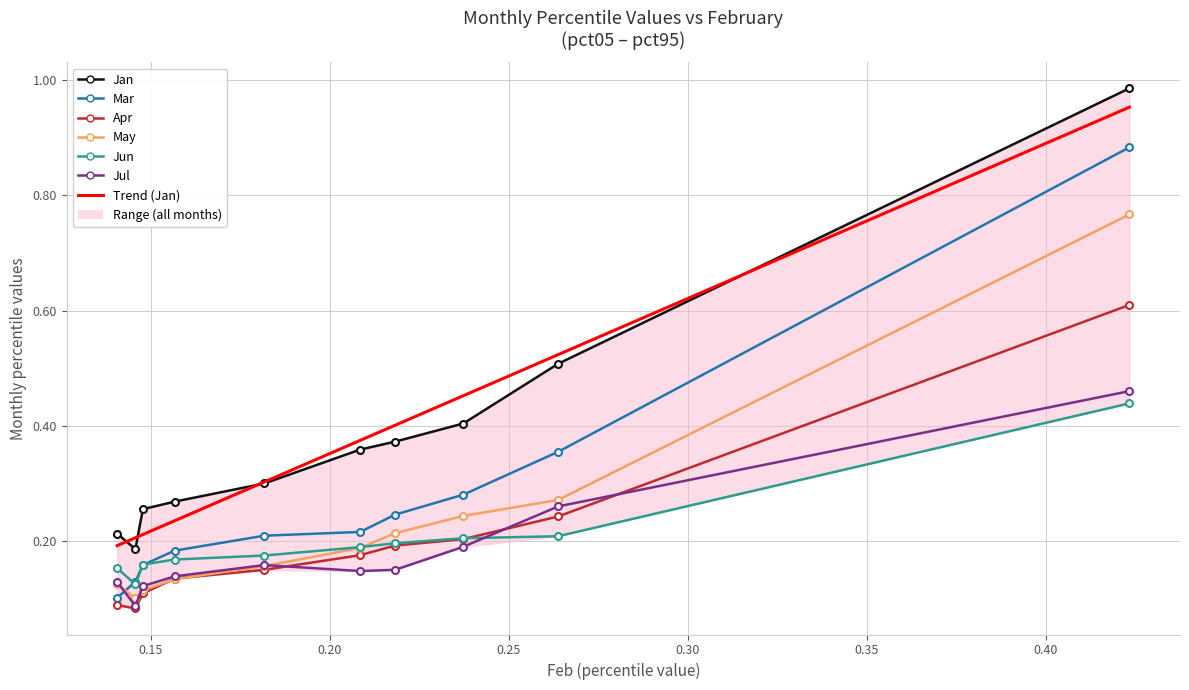

What is the difference between the highest and lowest values at pct35?

0.1